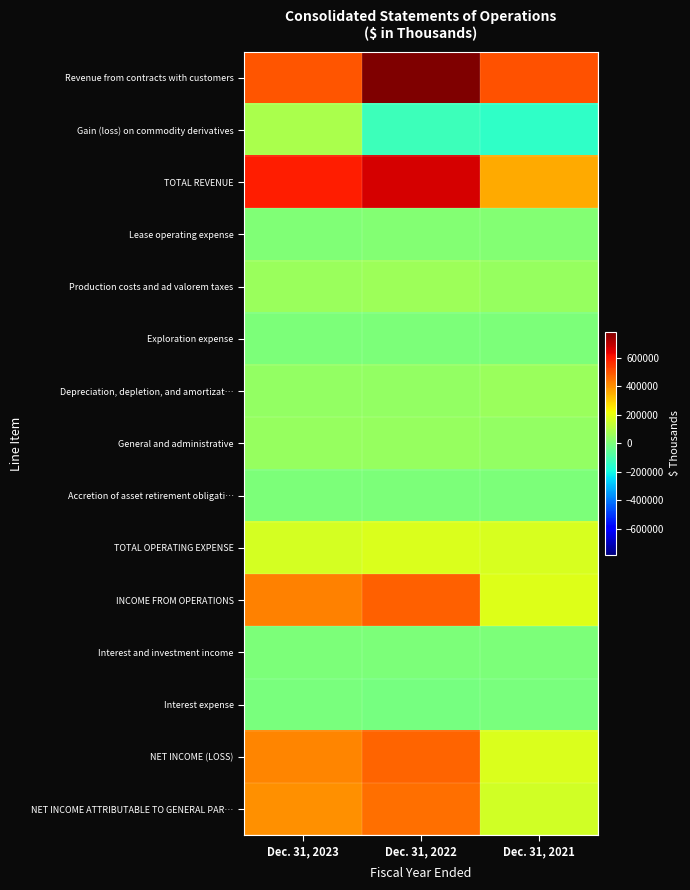

At which category does the chart reach its minimum across all series?

Dec. 31, 2021